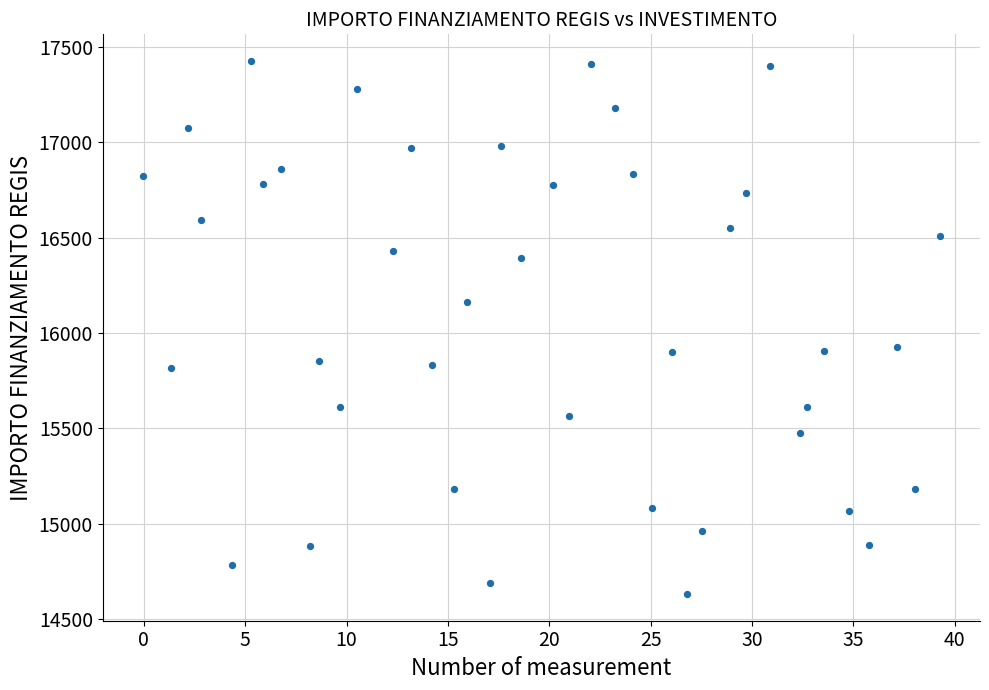

What is the range of X values (max minus min)?

39.3